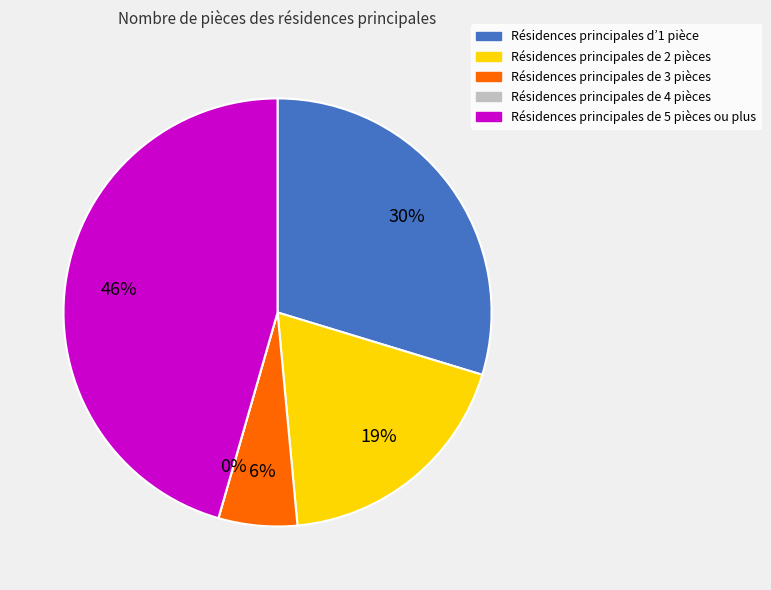

Is it true that M is 51% of the pie?

False